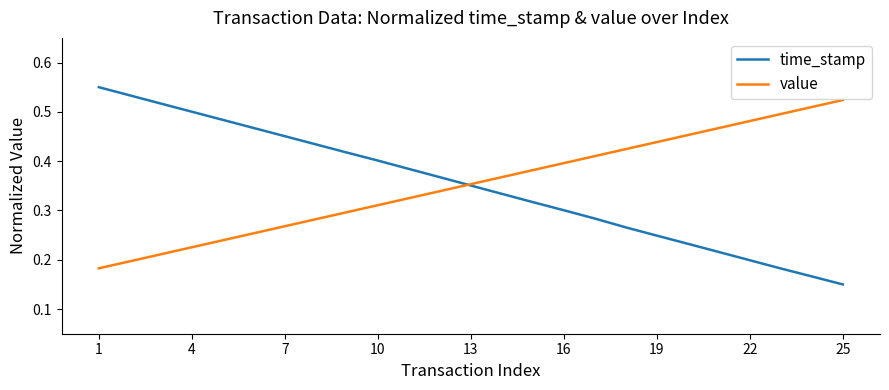

List the series in order of their peak value, highest first.

time_stamp, value